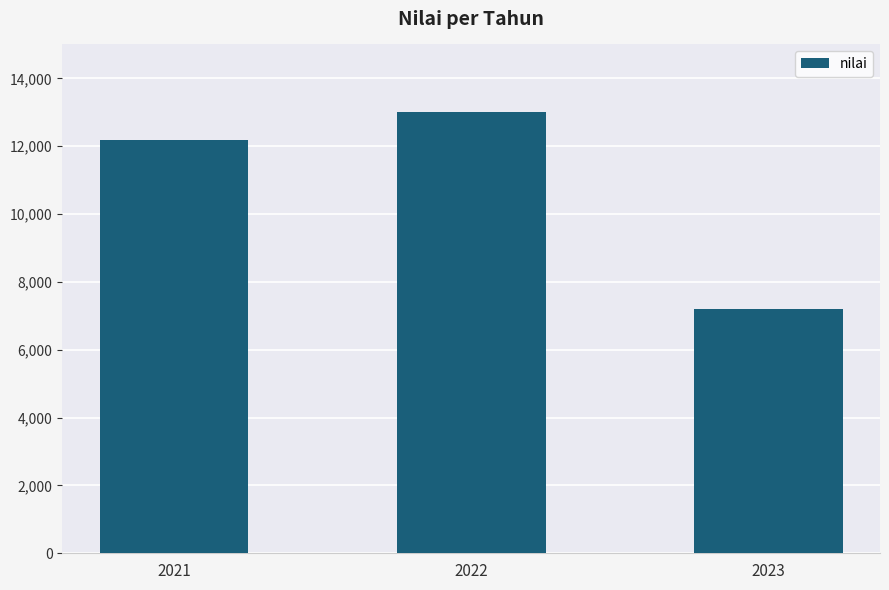

The value at 2023 is 12428. True or false?

False